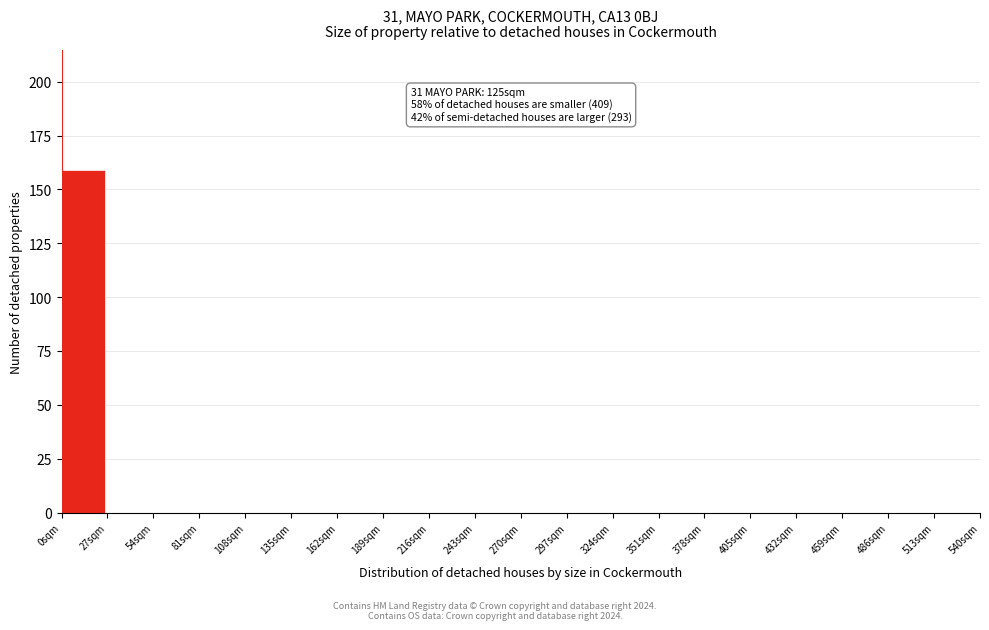

Over which range of the x-axis is the bar tallest?

0 to 27